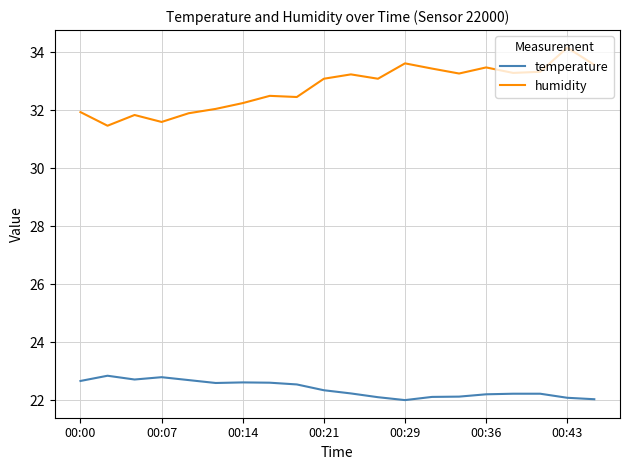

Which series has the largest total across all categories?

humidity